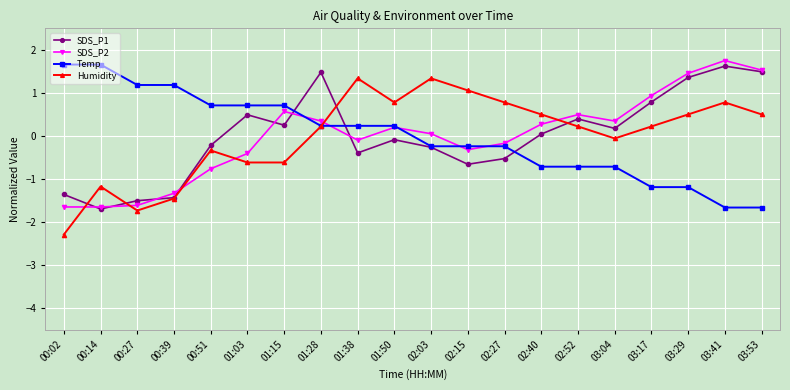

What position from the right is 02:27?

8